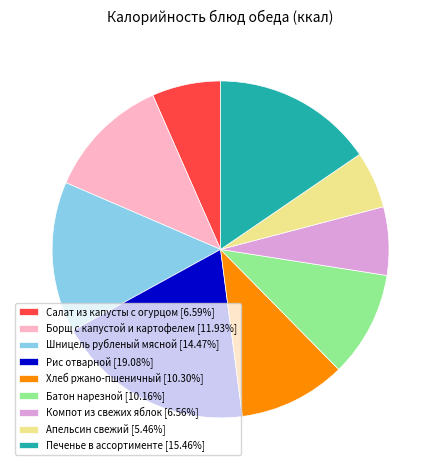

Is there a majority slice in this chart?

No